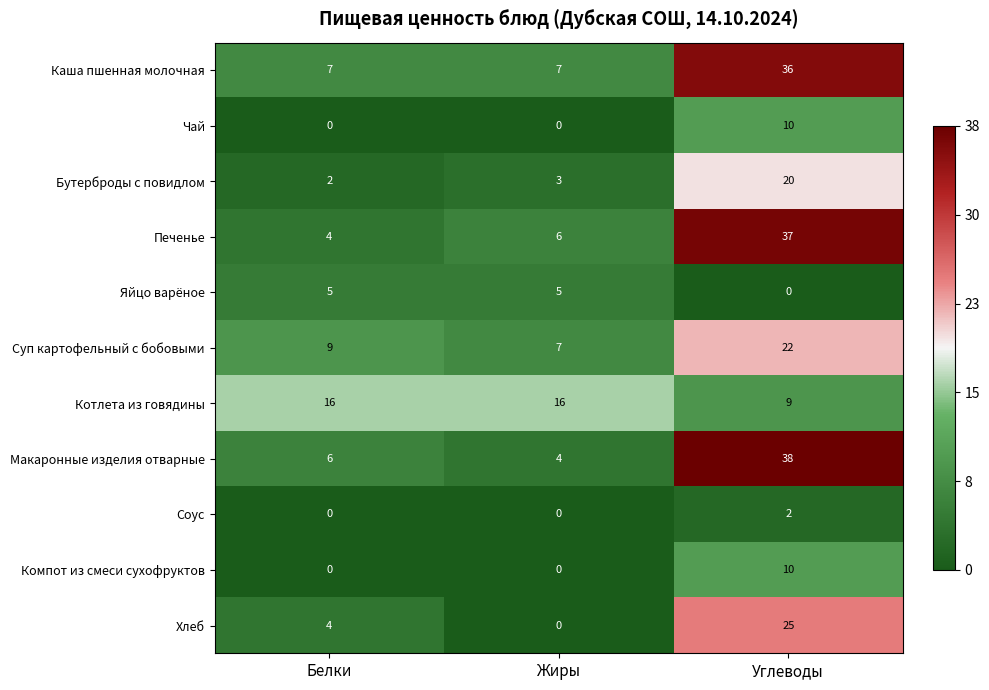

Count the Хлеб values in the range 0 to 25.

3